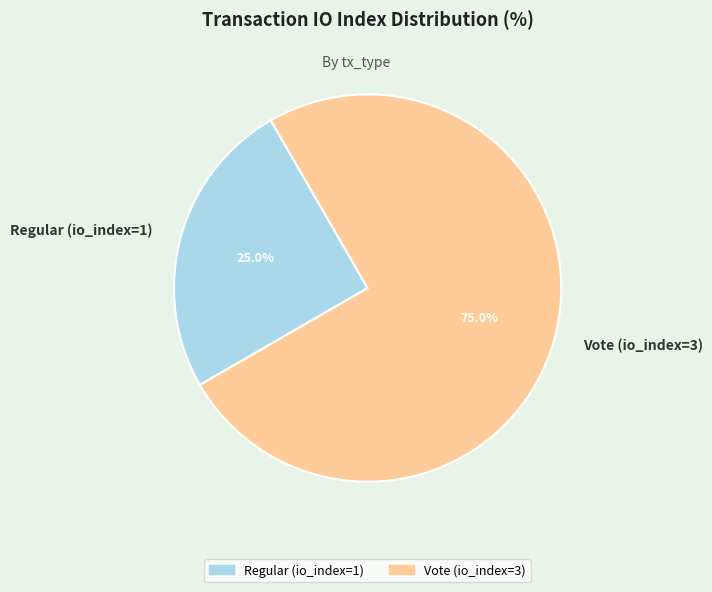

To the nearest percent, what percentage of the pie is Vote (io_index=3)?

75%